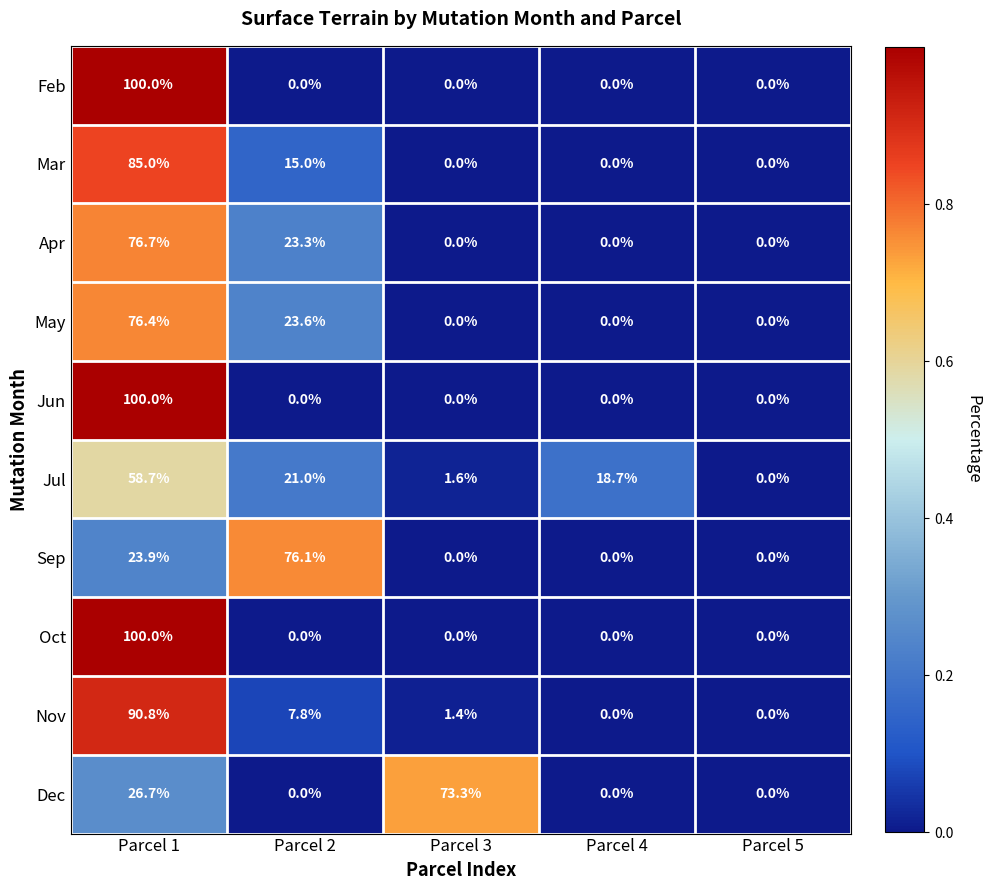

The value of Mar at Parcel 3 is -40.6. True or false?

False